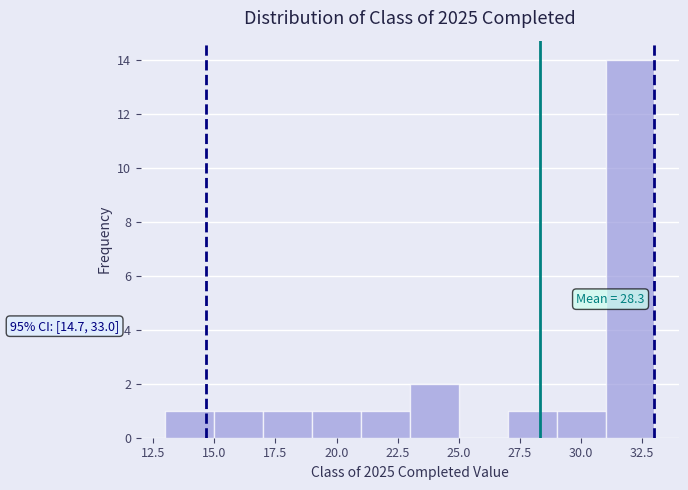

Over which range of the x-axis is the bar tallest?

31 to 33